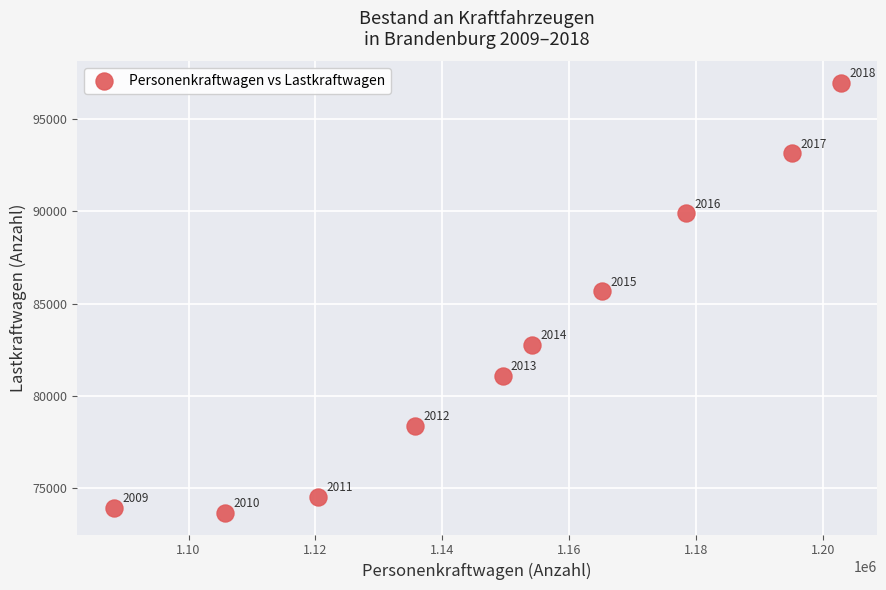

What is the range of X values (max minus min)?

114608